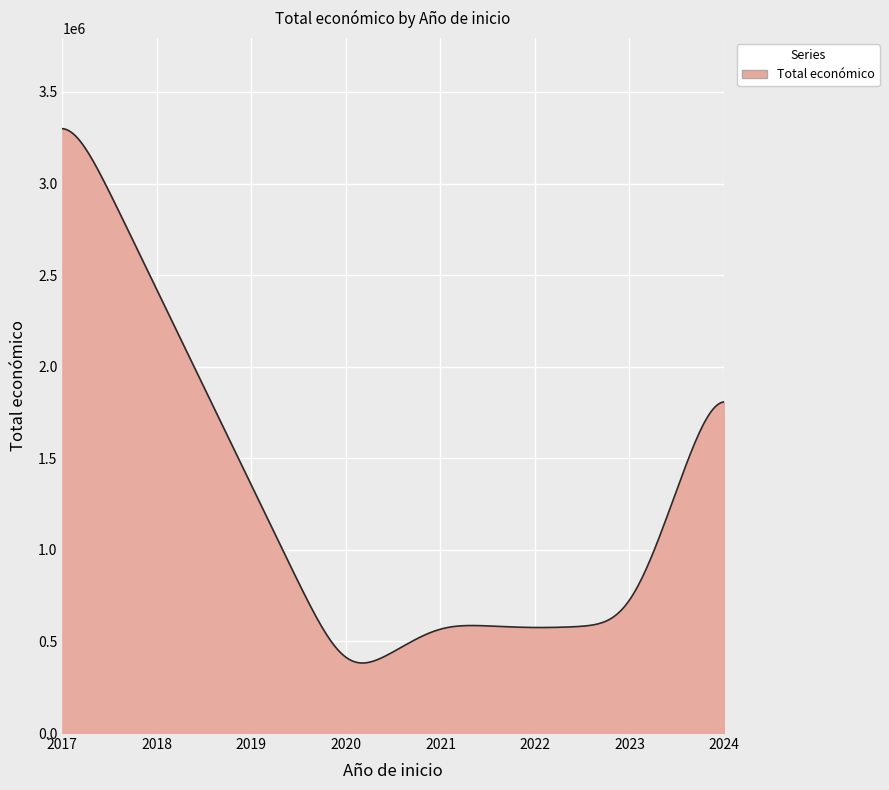

What is the maximum value shown in the chart?

3299835.2